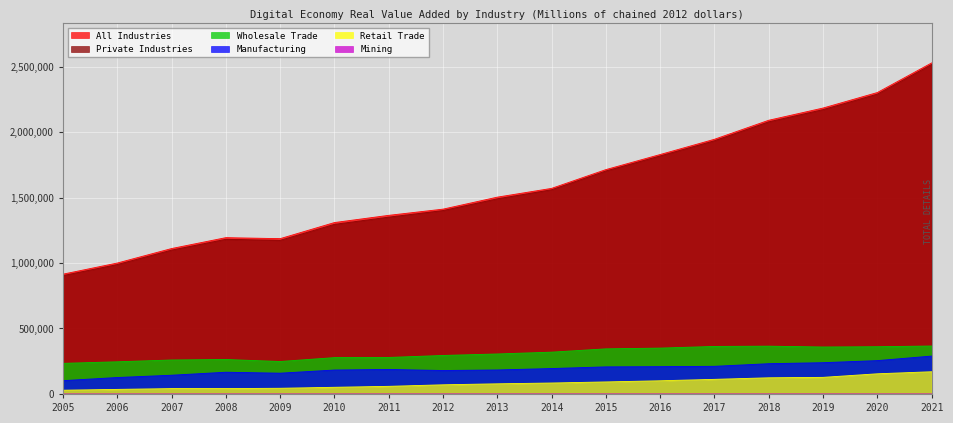

Reading right to left, list all the values displayed in this chart.

All Industries: 2021=2527320.1	2020=2301412.5	2019=2183054.5	2018=2089823.3	2017=1944618.1	2016=1828193.3	2015=1713034.3	2014=1569780.4	2013=1502788.8	2012=1411249.8	2011=1363947.1	2010=1308832.8	2009=1185963.0	2008=1193610.2	2007=1110446.5	2006=999857.1	2005=914862.7
Private Industries: 2021=2515472.5	2020=2288995.8	2019=2170736.9	2018=2077518.4	2017=1933081.4	2016=1817203.6	2015=1702247.4	2014=1559037.2	2013=1489896.8	2012=1400205.6	2011=1350125.9	2010=1294949.5	2009=1172895.1	2008=1180949.9	2007=1098282.1	2006=988102.3	2005=903643.8
Manufacturing: 2021=289417.3	2020=254755.4	2019=238879.9	2018=231233.6	2017=211248.8	2016=208521.1	2015=207007.7	2014=194253.0	2013=183350.1	2012=179227.7	2011=187278.5	2010=182947.1	2009=158786.4	2008=166071.4	2007=143238.1	2006=125719.1	2005=101819.7
Wholesale Trade: 2021=366238.8	2020=360823.0	2019=358781.3	2018=364986.2	2017=363040.2	2016=350256.2	2015=344551.7	2014=319336.8	2013=305479.8	2012=294084.9	2011=278851.7	2010=277641.8	2009=248009.2	2008=263213.8	2007=259542.6	2006=245795.7	2005=233899.6
Retail Trade: 2021=169783.6	2020=154139.5	2019=126912.2	2018=123603.2	2017=111684.3	2016=100899.9	2015=92056.8	2014=83762.1	2013=77667.6	2012=70089.9	2011=58375.1	2010=51088.1	2009=43585.8	2008=41198.7	2007=41116.1	2006=35069.4	2005=28828.2
Mining: 2021=407.2	2020=411.0	2019=514.5	2018=492.2	2017=417.3	2016=431.3	2015=504.0	2014=621.4	2013=510.7	2012=540.0	2011=441.1	2010=348.1	2009=258.8	2008=298.5	2007=287.0	2006=234.4	2005=209.8